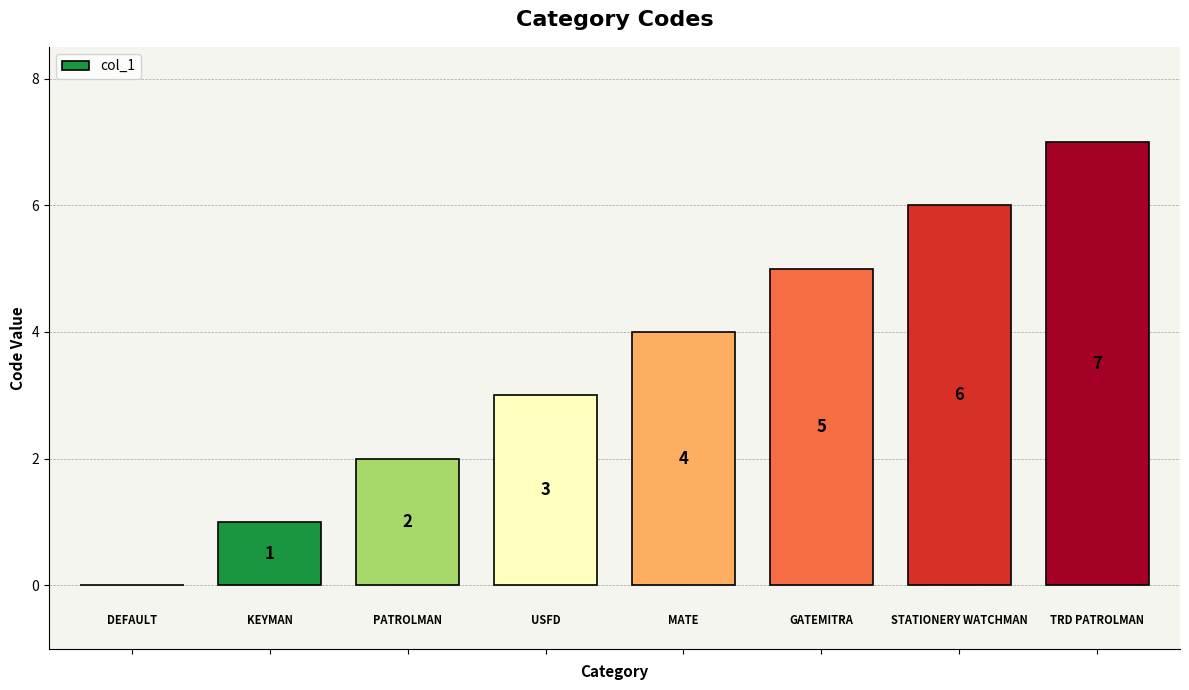

What is the average value?

4